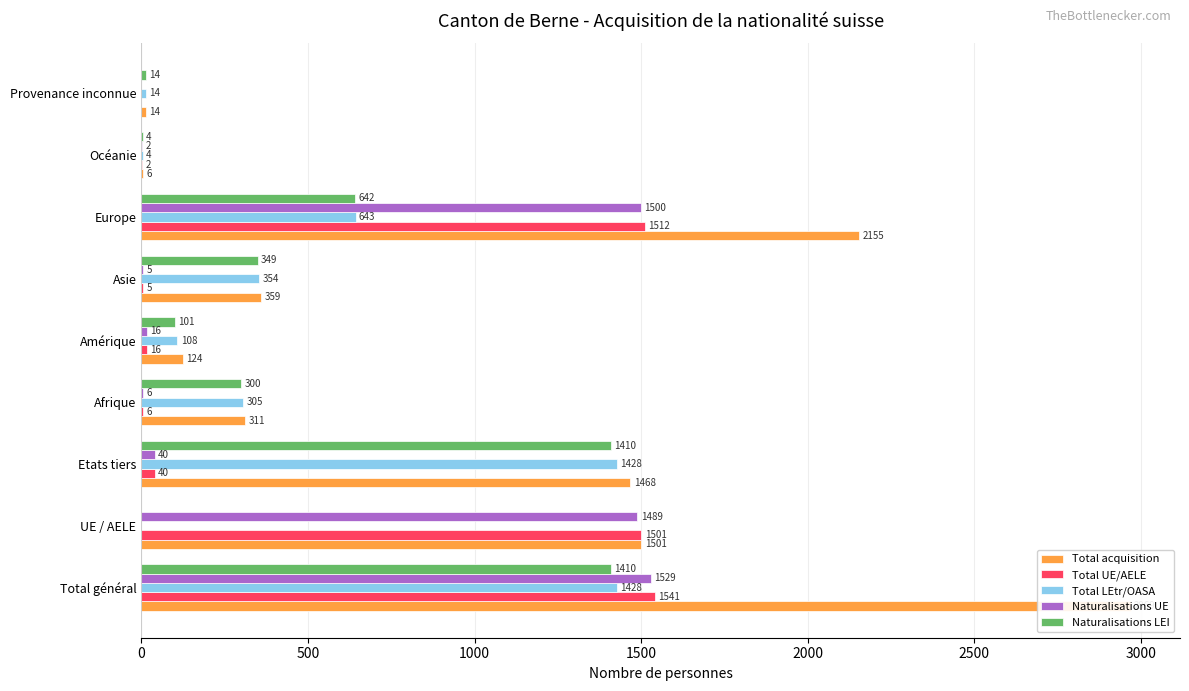

What is the total value across all series at Provenance inconnue?

42